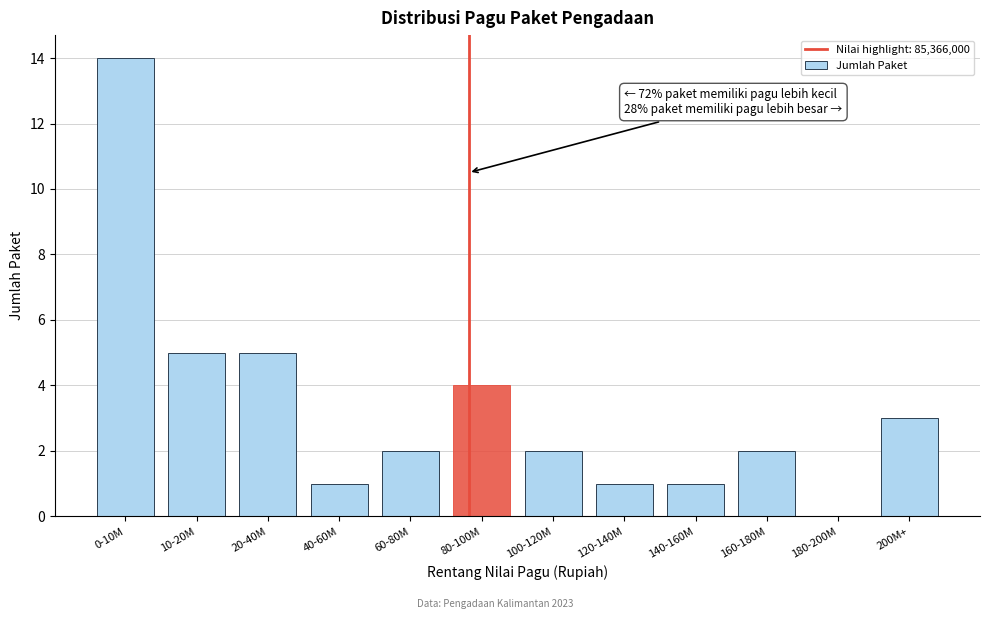

Reading left to right, list all the values displayed in this chart.

0-10M=14	10-20M=5	20-40M=5	40-60M=1	60-80M=2	80-100M=4	100-120M=2	120-140M=1	140-160M=1	160-180M=2	180-200M=0	200M+=3